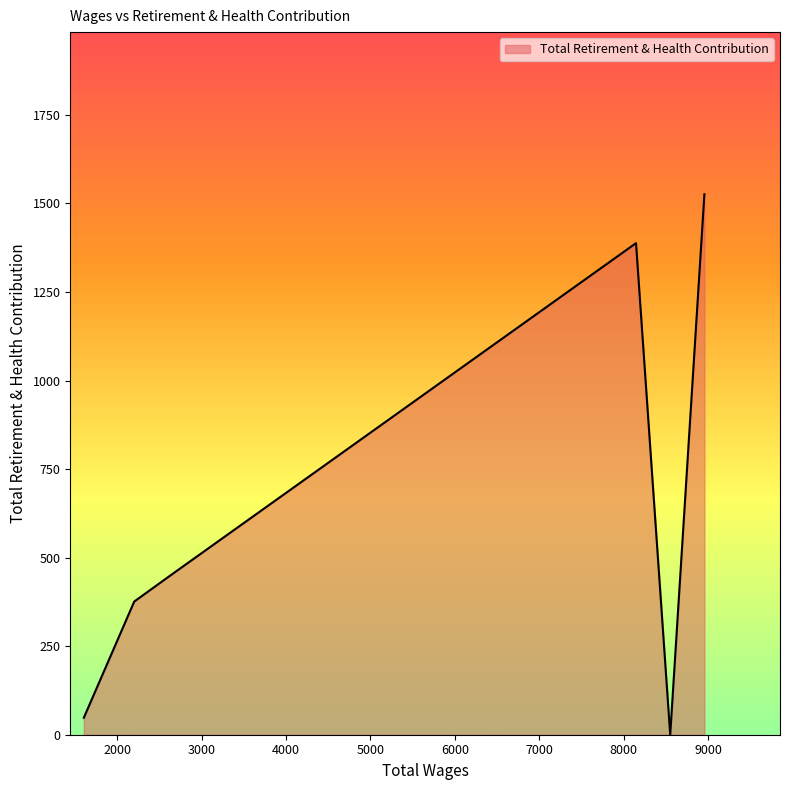

What is the greatest value displayed?

1526